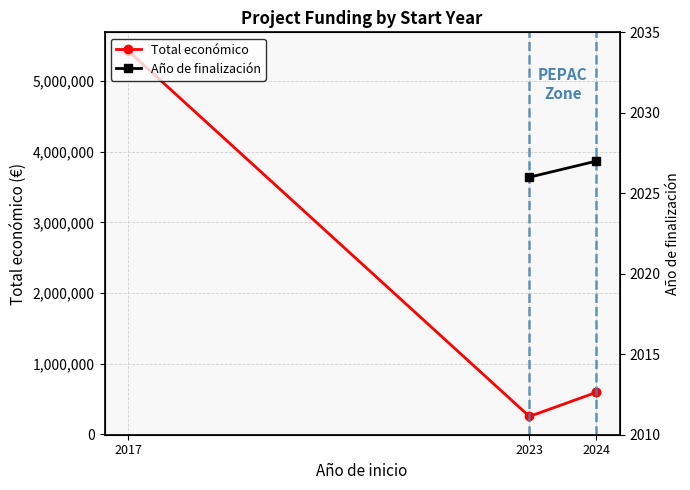

Which has a higher value, 2023 or 2024?

2024